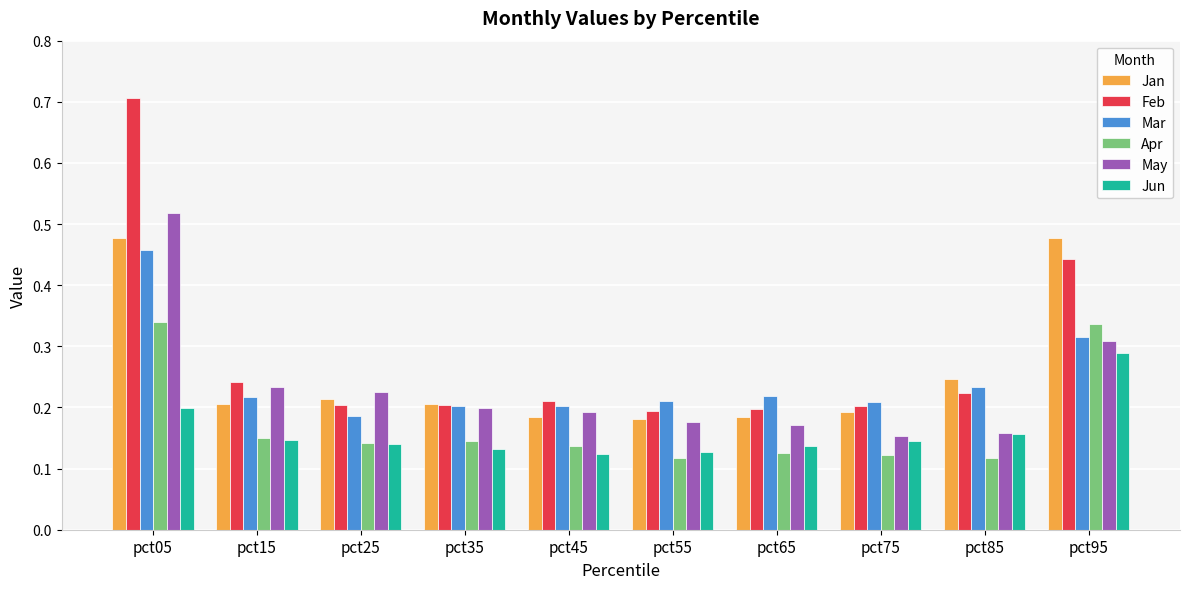

What is the sum of all Jan values?

2.6